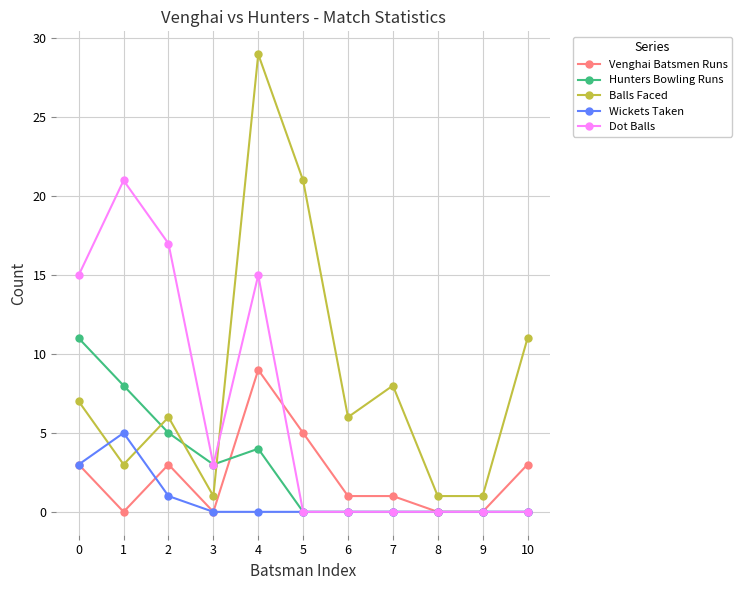

Count the number of categories in the chart.

11